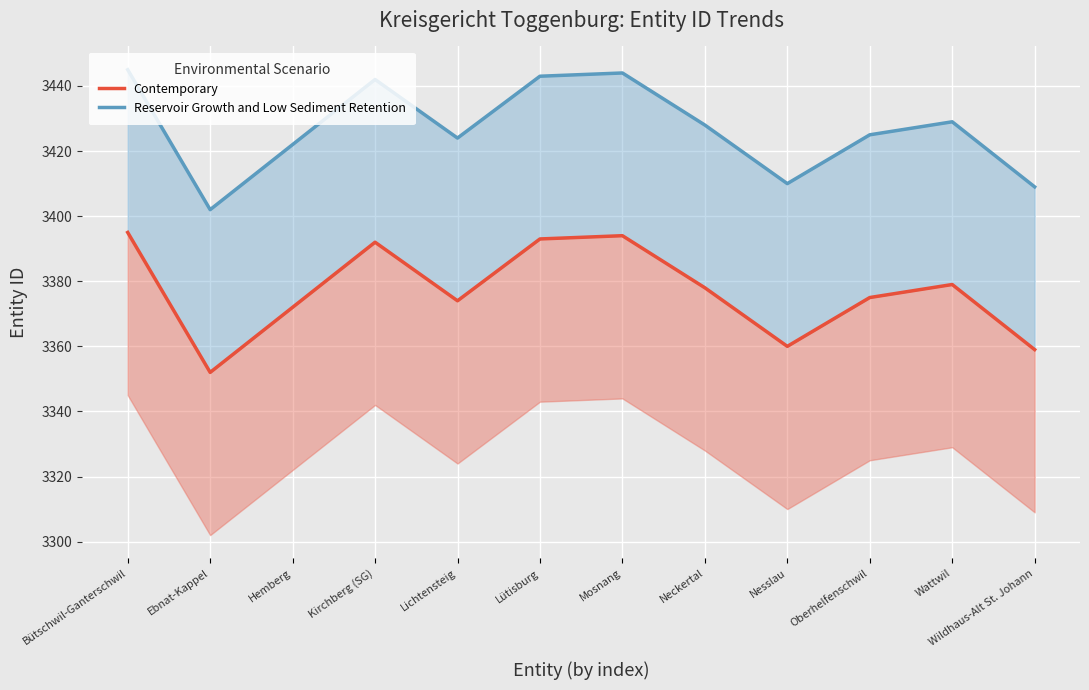

What is the maximum value for Contemporary?

3395